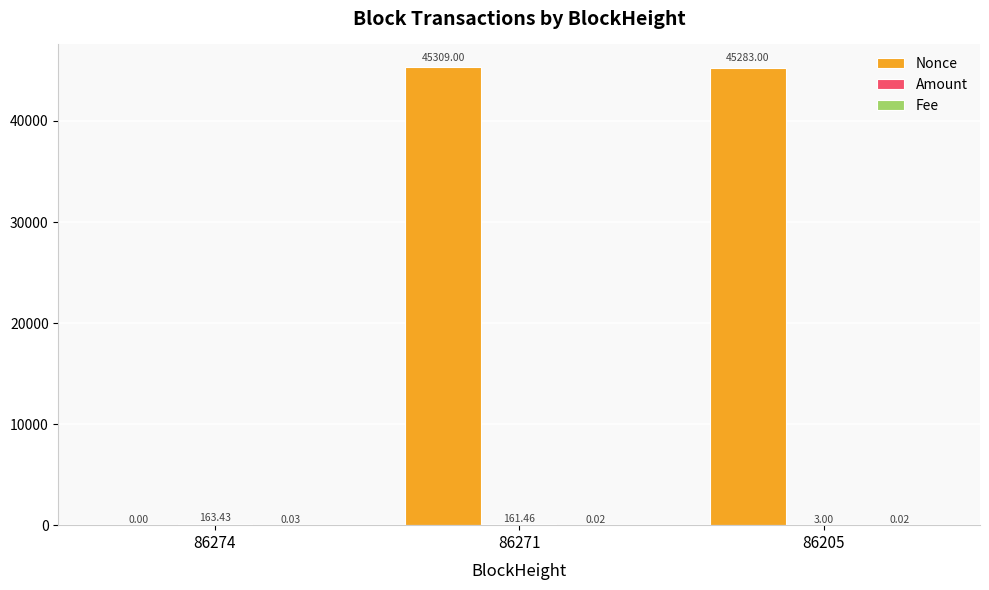

What is the total value across all series at 86205?

45286.0